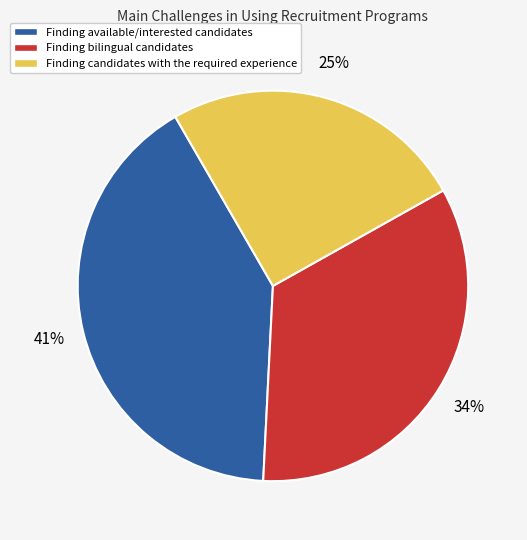

Rank the categories by value from lowest to highest.

Finding candidates with the required experience, Finding bilingual candidates, Finding available/interested candidates